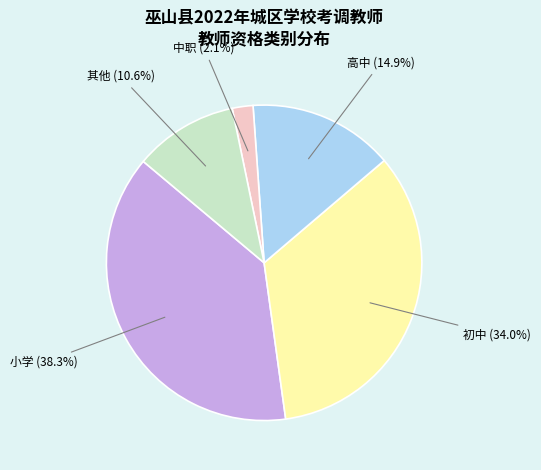

Is there any slice that represents more than half of the pie?

No